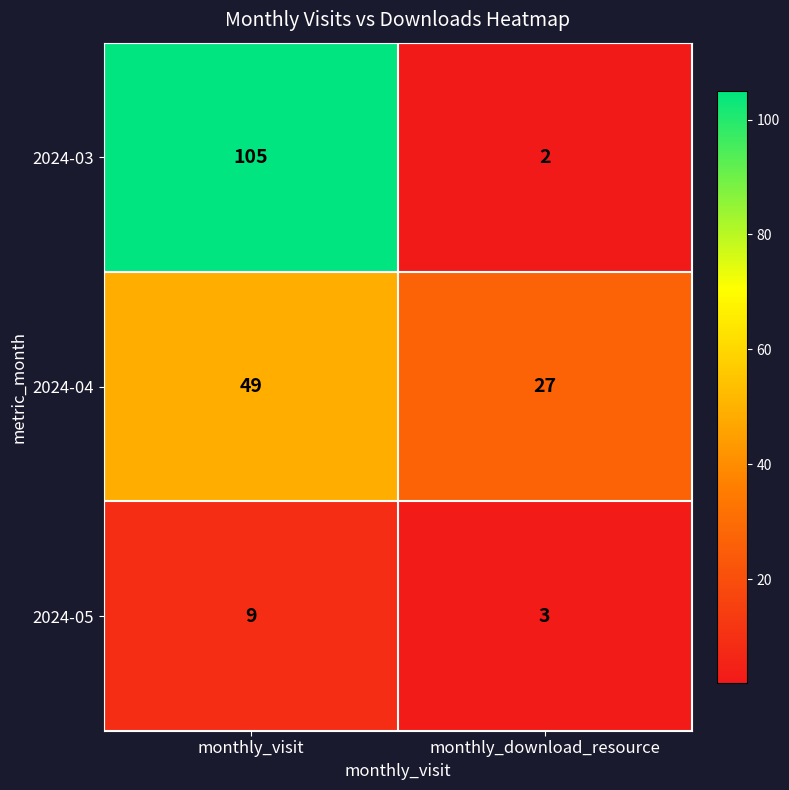

What is the average value of the 2024-05 series?

6